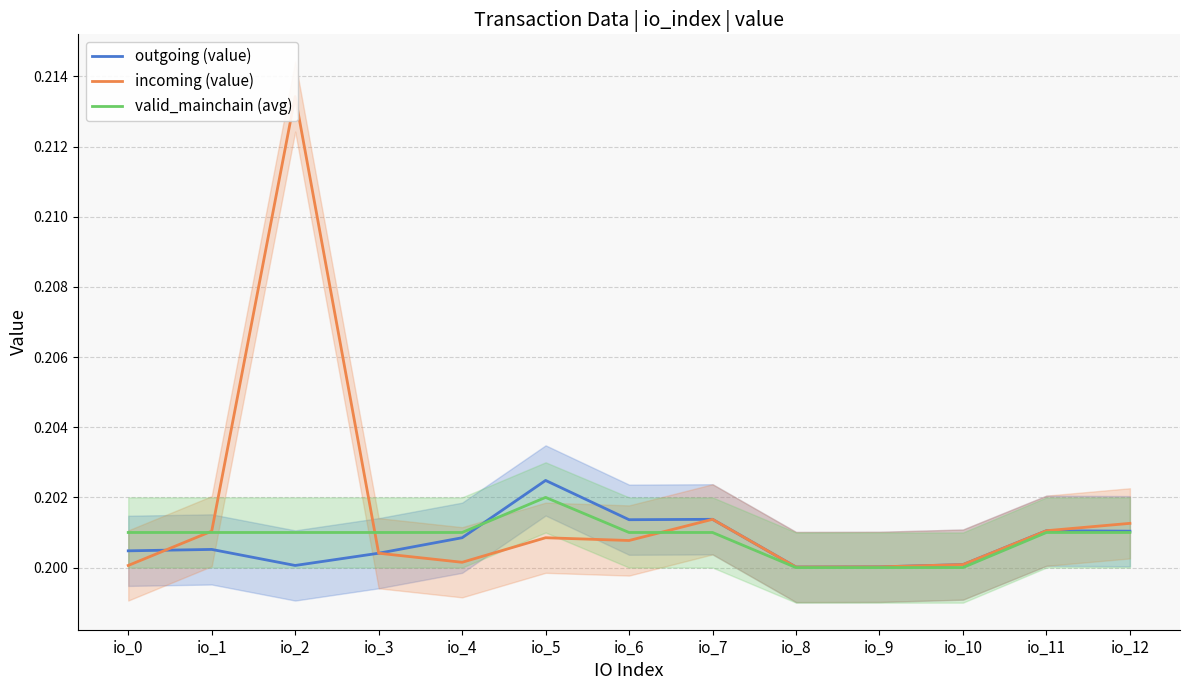

List the labels in order of outgoing (value) value, smallest first.

io_8, io_9, io_2, io_10, io_3, io_0, io_1, io_4, io_12, io_11, io_6, io_7, io_5